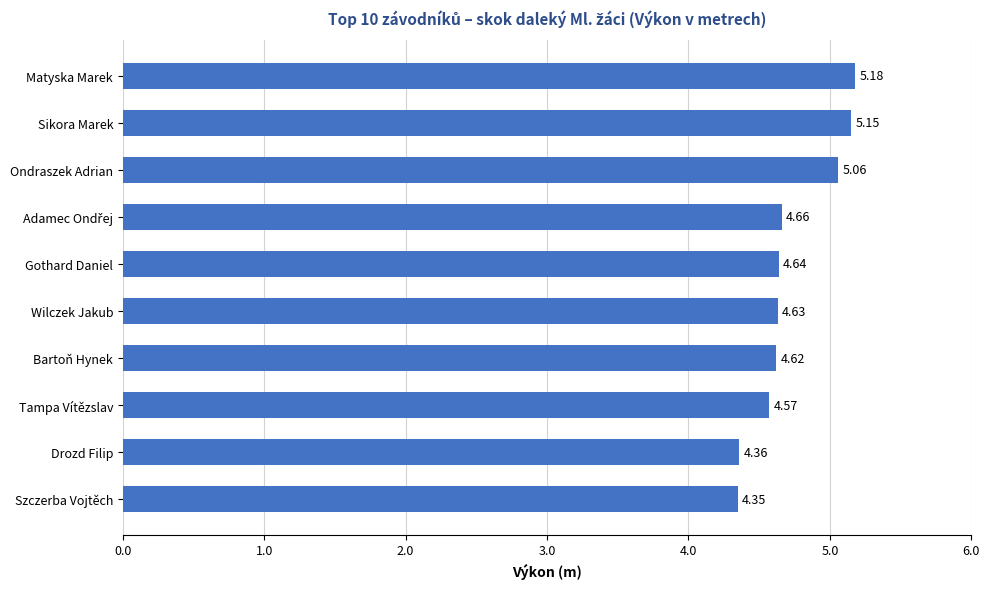

Which label corresponds to the largest value in the chart?

Matyska Marek